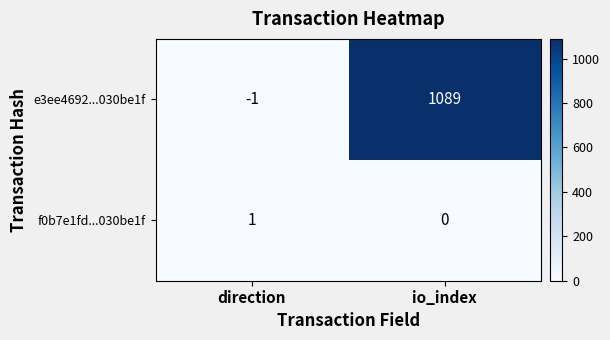

The value of e3ee4692...030be1f at io_index is 1089. True or false?

True